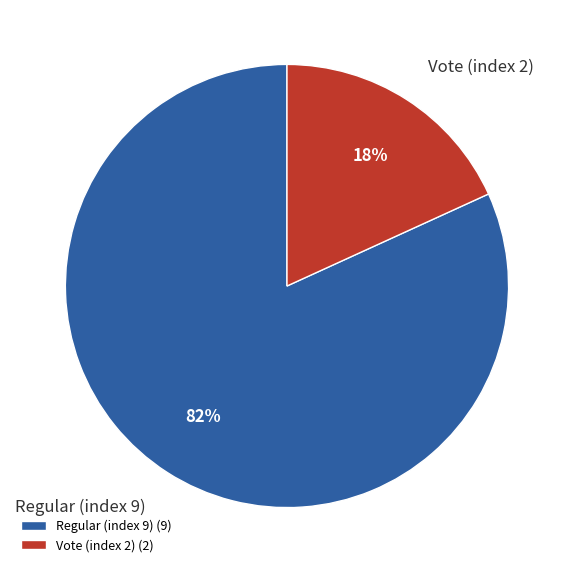

Which has a higher value, Regular (index 9) or Vote (index 2)?

Regular (index 9)